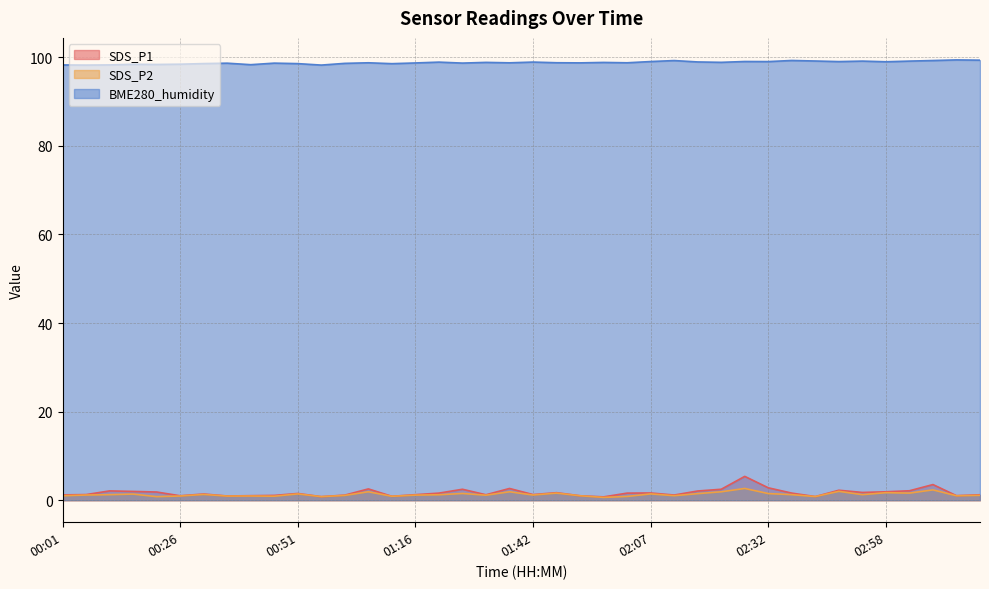

What is the sum of the SDS_P2 values at 00:56 and 01:06?

2.7